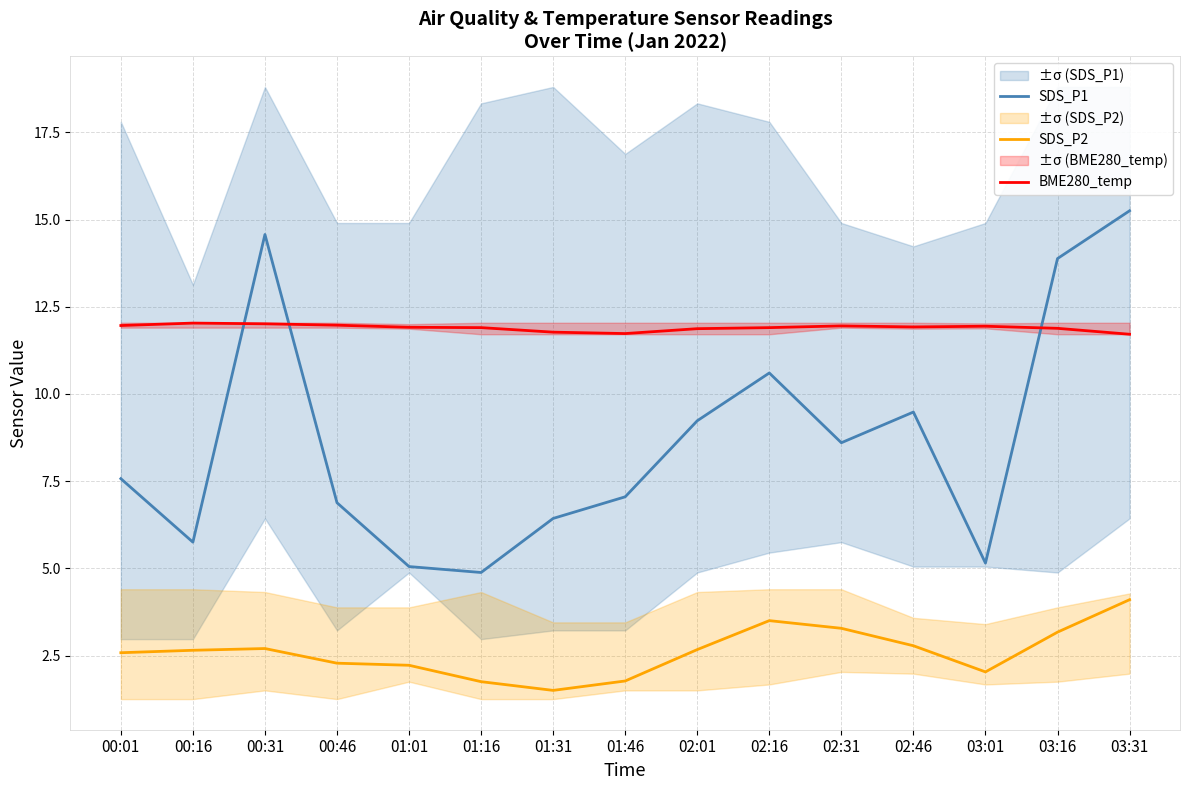

Which series has the largest total across all categories?

BME280_temp